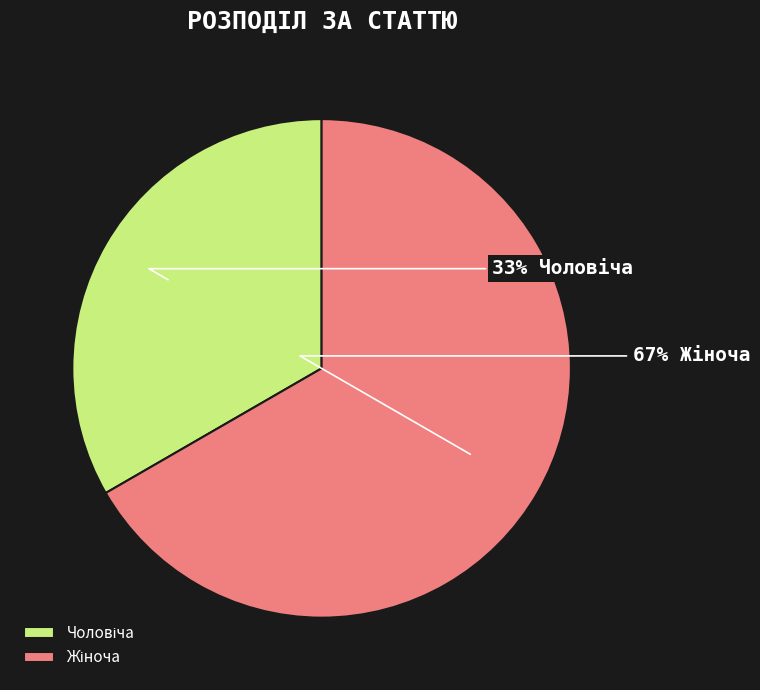

How many slices are in this pie chart?

2